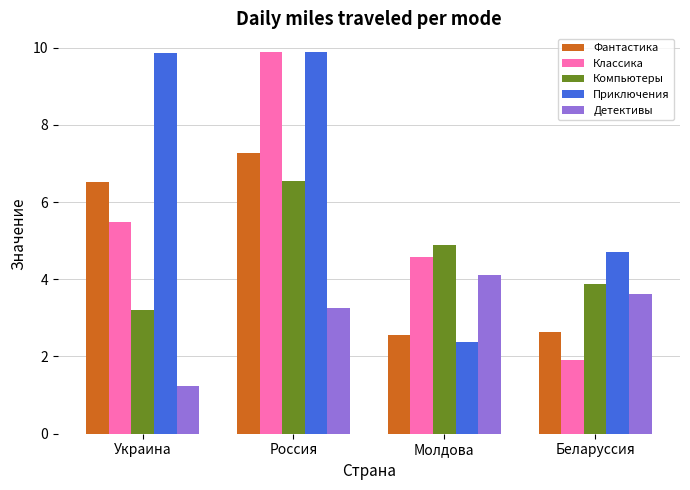

What are all the series names shown in the legend?

Фантастика, Классика, Компьютеры, Приключения, Детективы